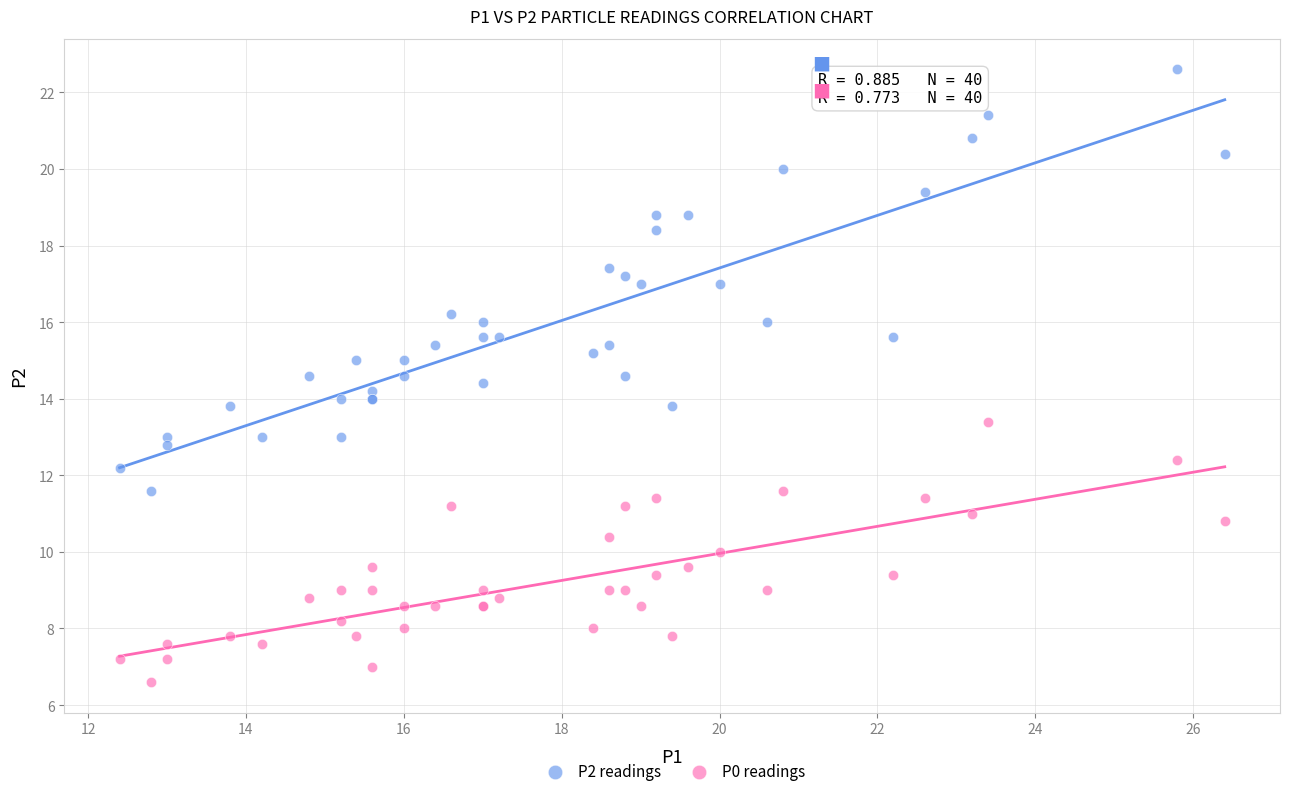

What are all the series names shown in the legend?

P2 readings, P0 readings